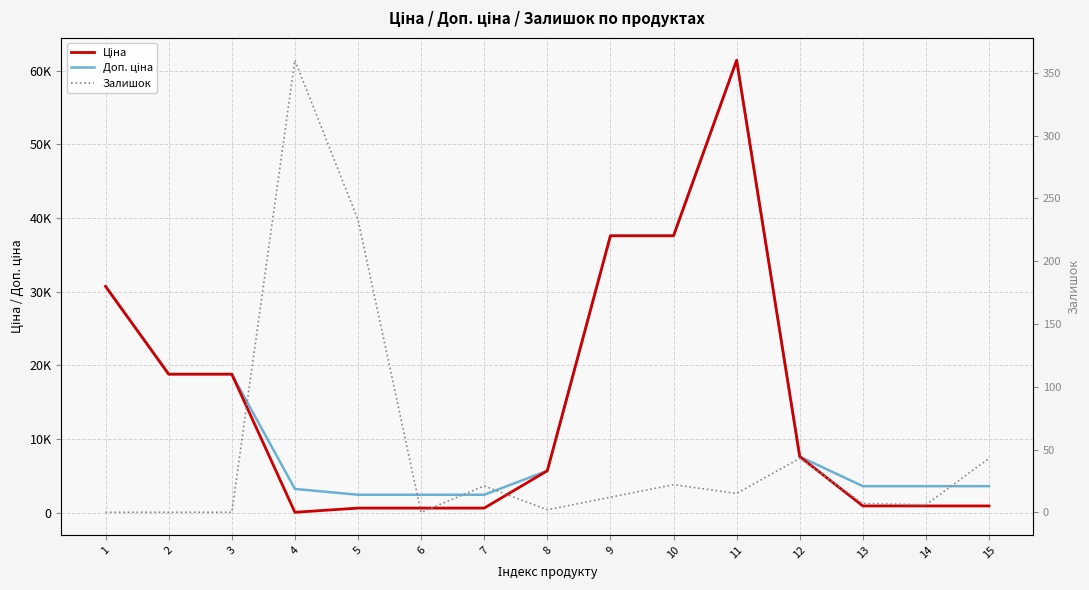

How many values in the Залишок series are below 12?

7